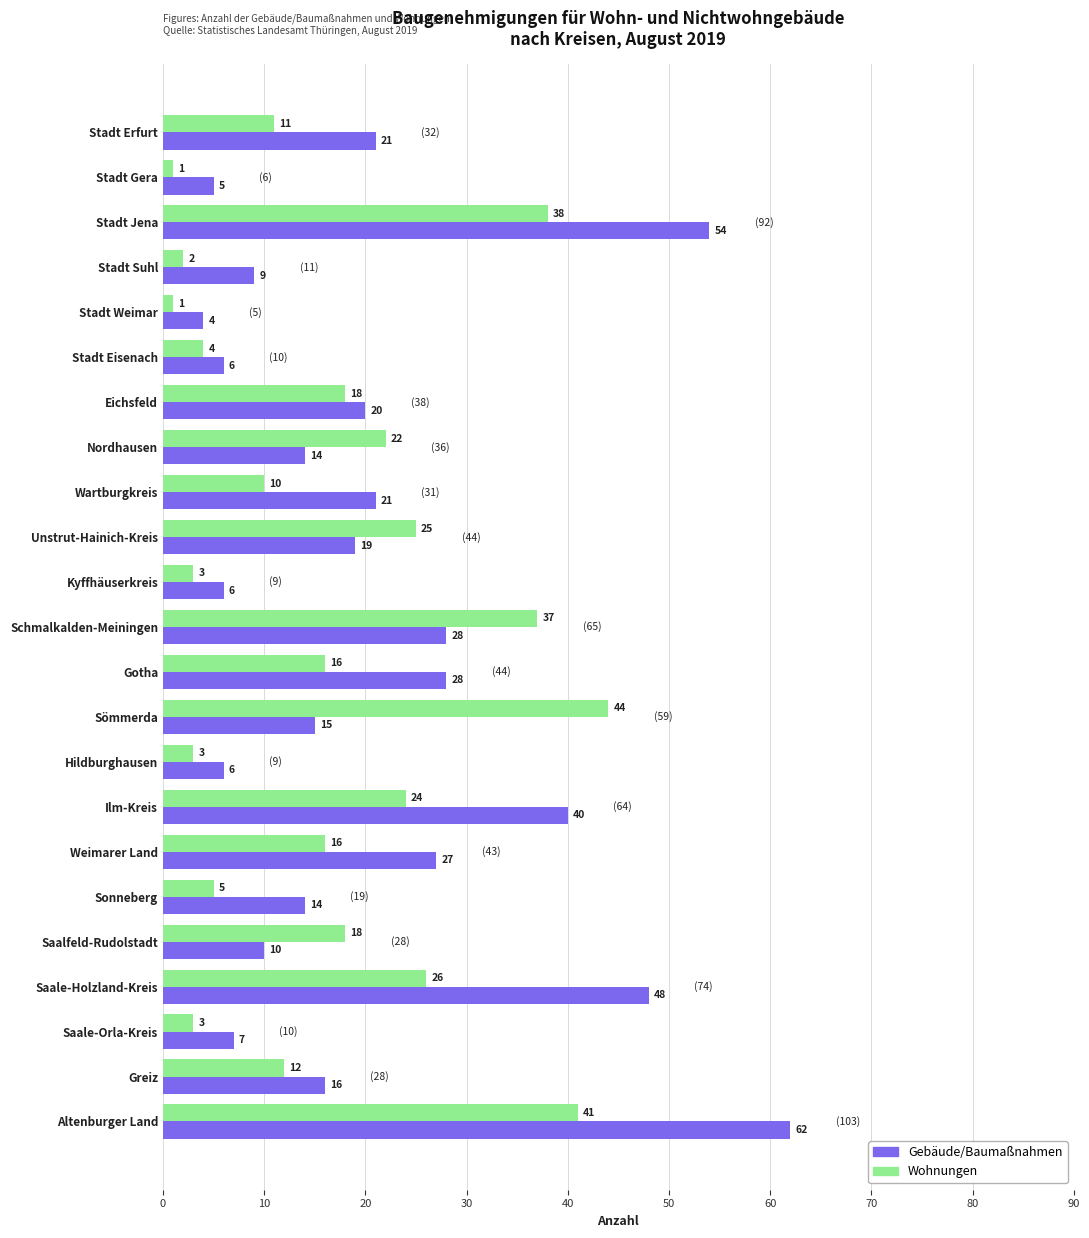

At which category is the sum across all series the highest?

Altenburger Land